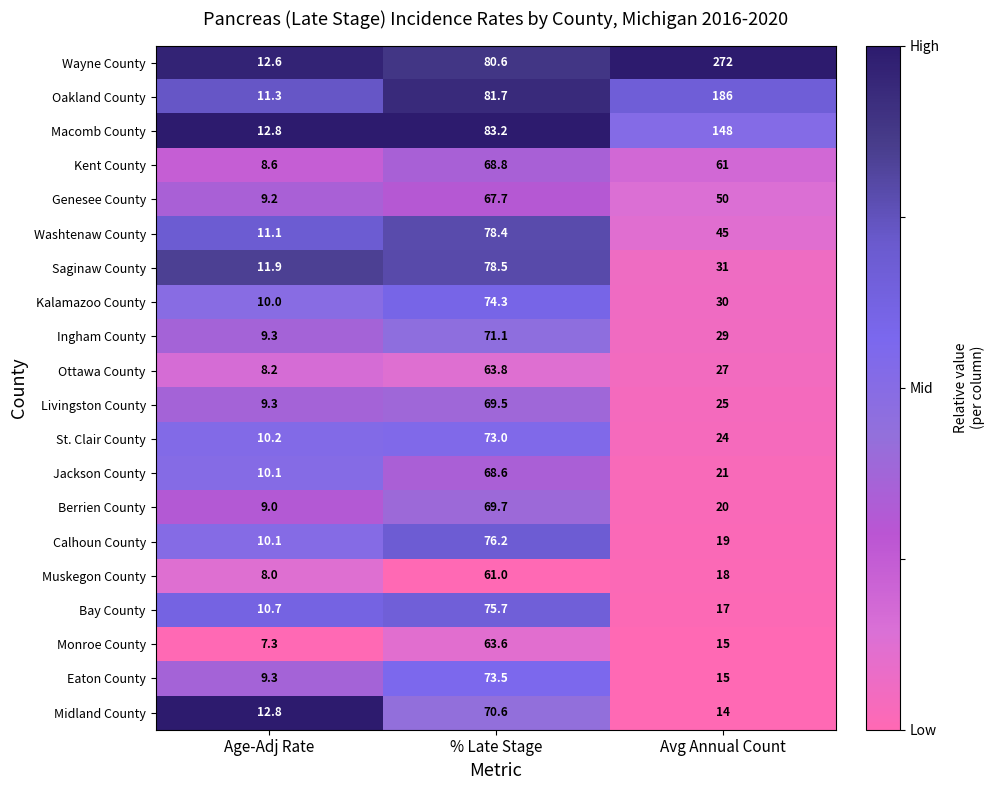

Between Age-Adj Rate and Avg Annual Count, which series saw the biggest shift?

Wayne County